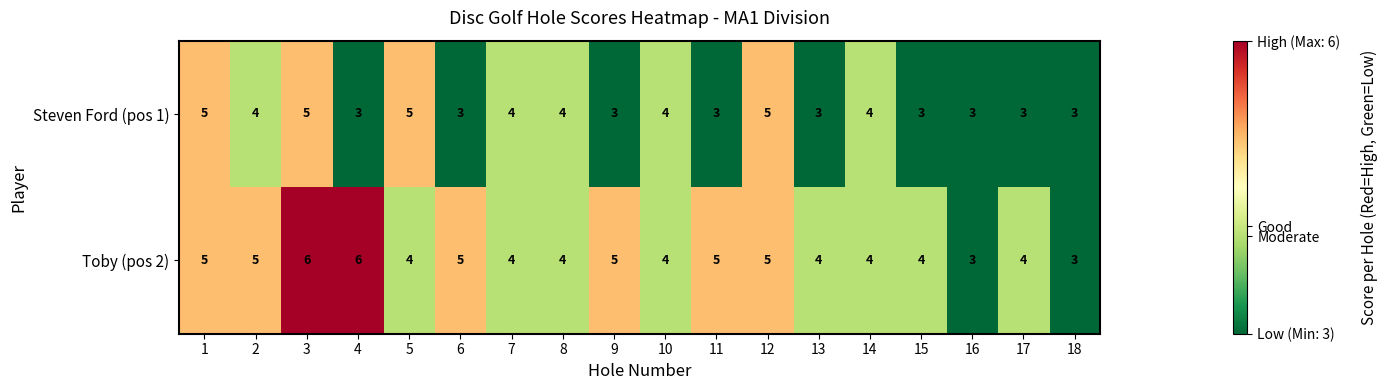

Which series has the widest spread of values?

Toby (pos 2)